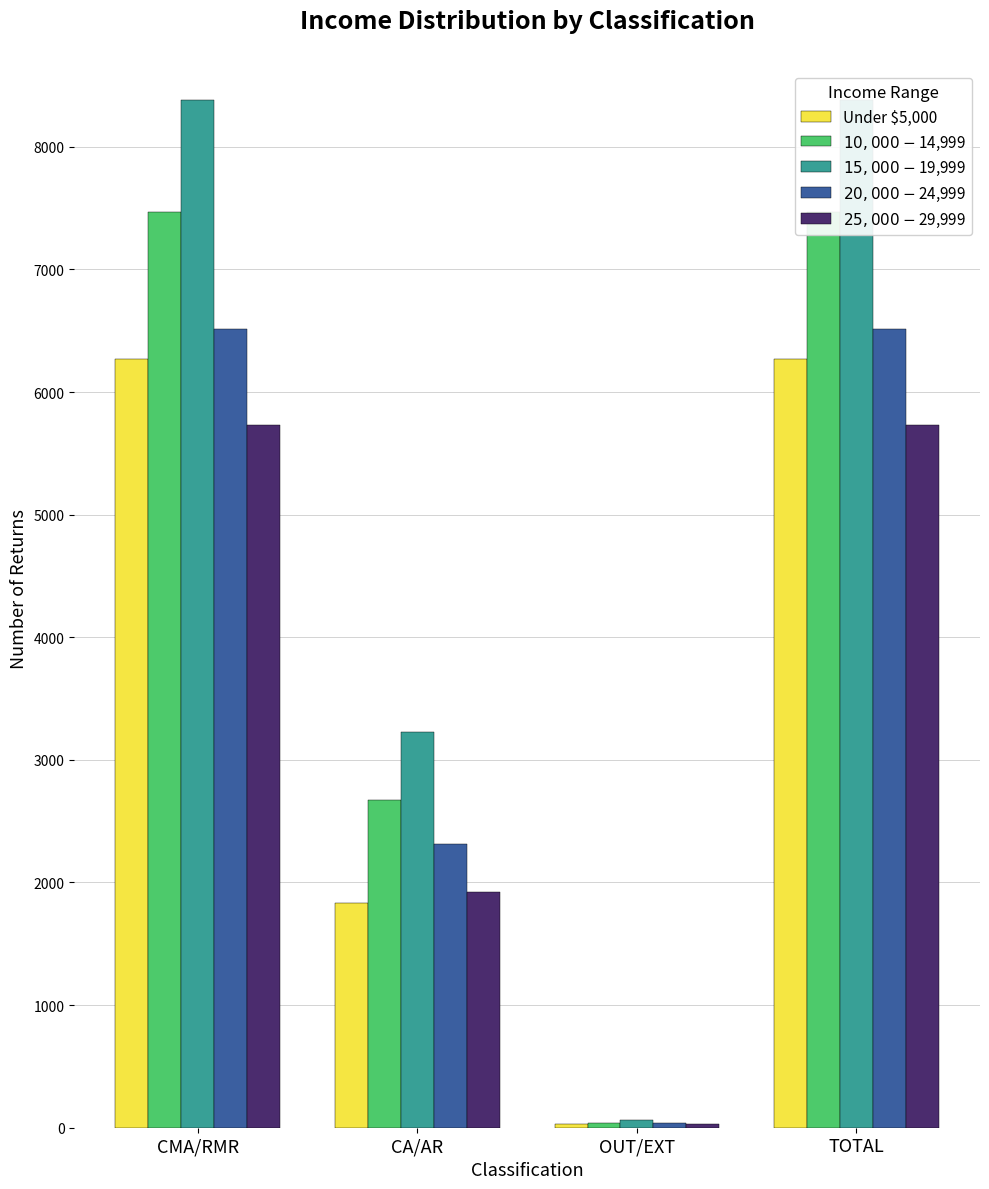

What is the total value across all series at TOTAL?

34360